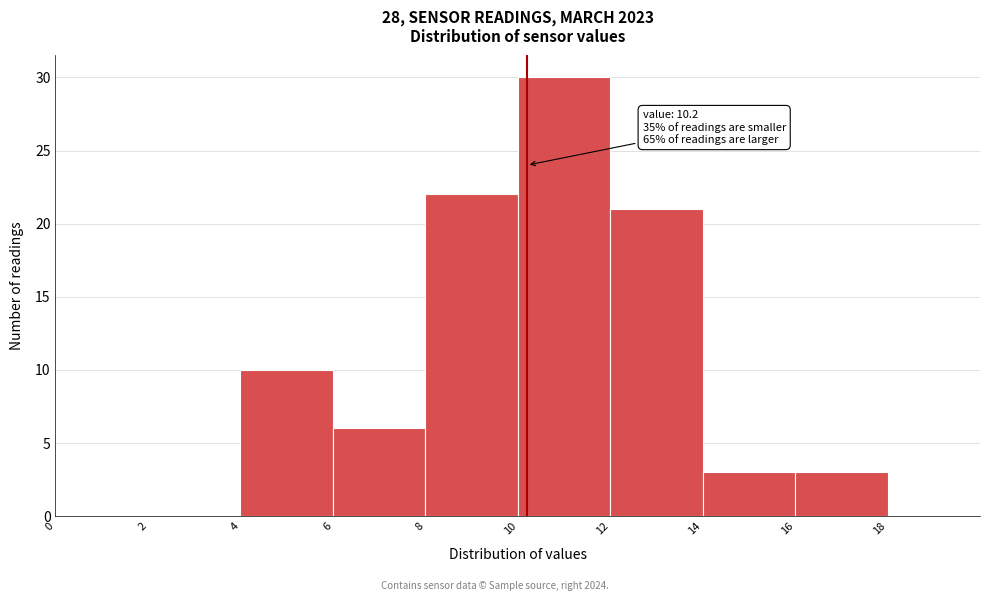

Over which range of the x-axis is the bar tallest?

10 to 12